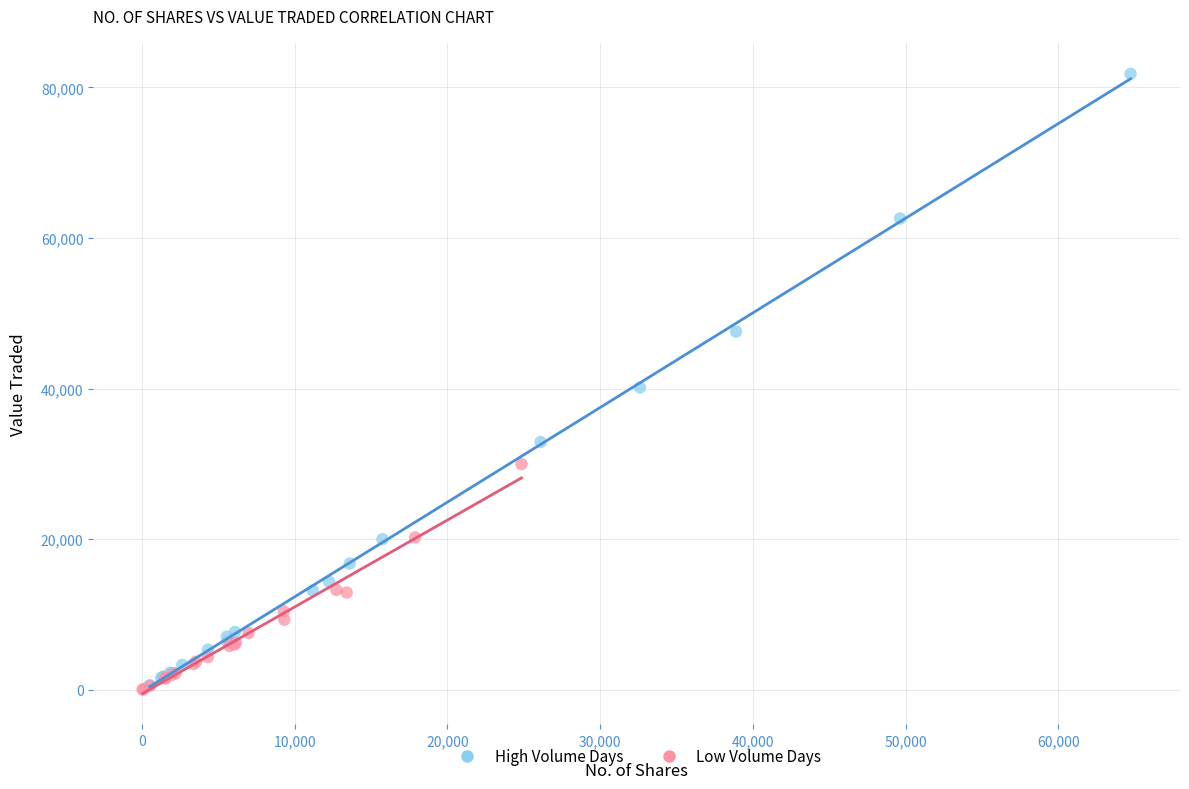

Which series has the widest spread of Y values?

High Volume Days